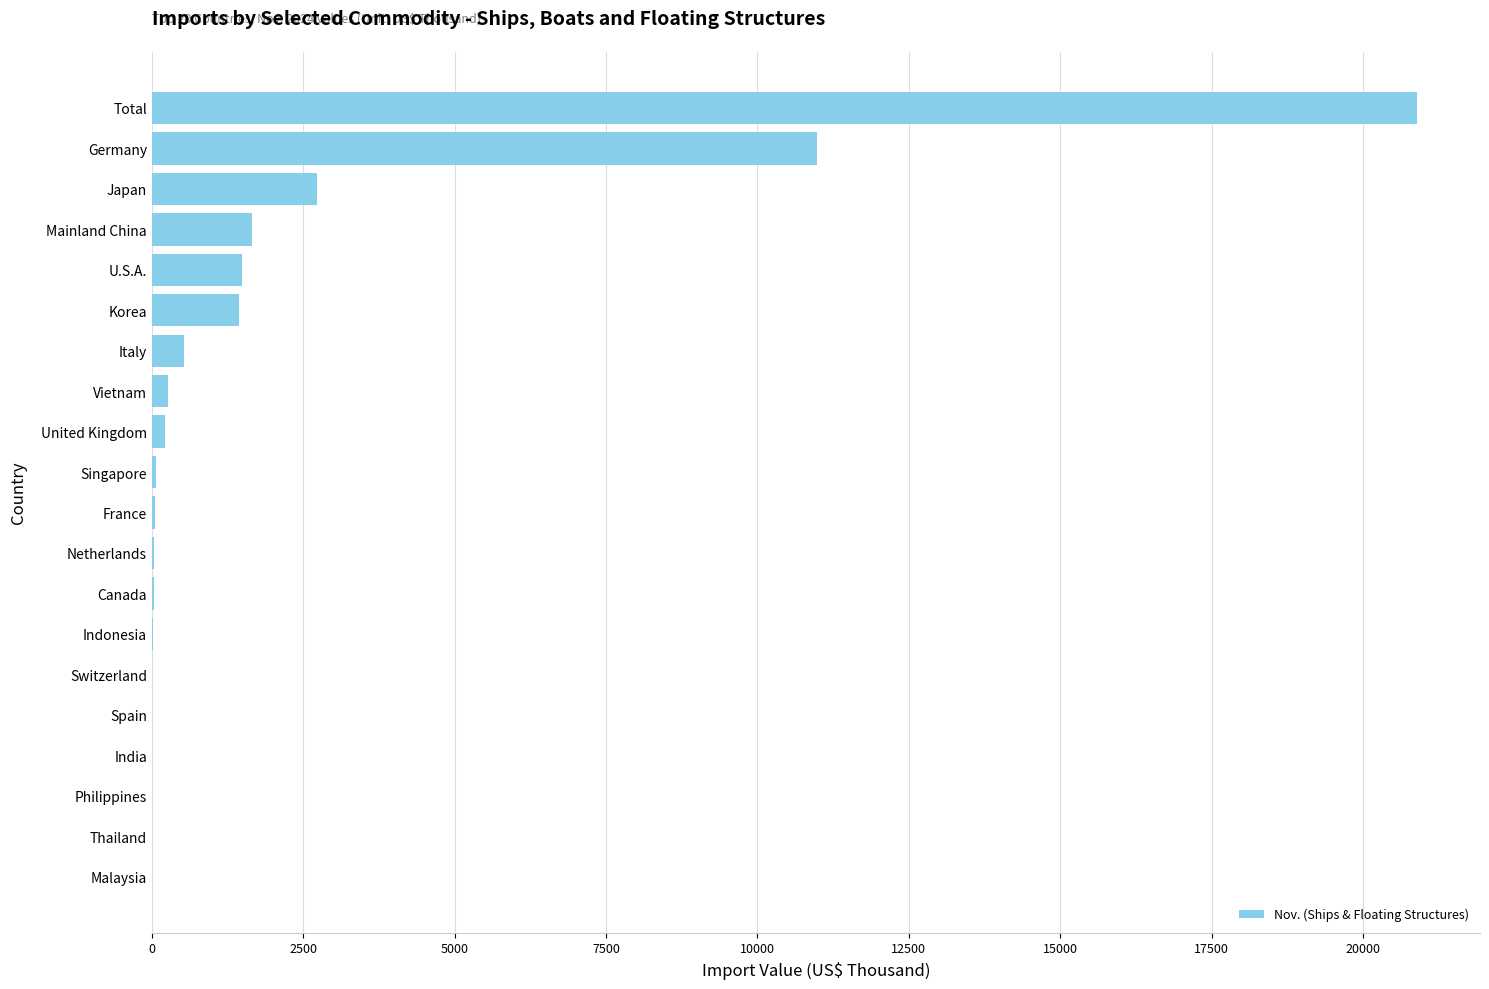

True or false: the data shows 0 at Thailand.

True